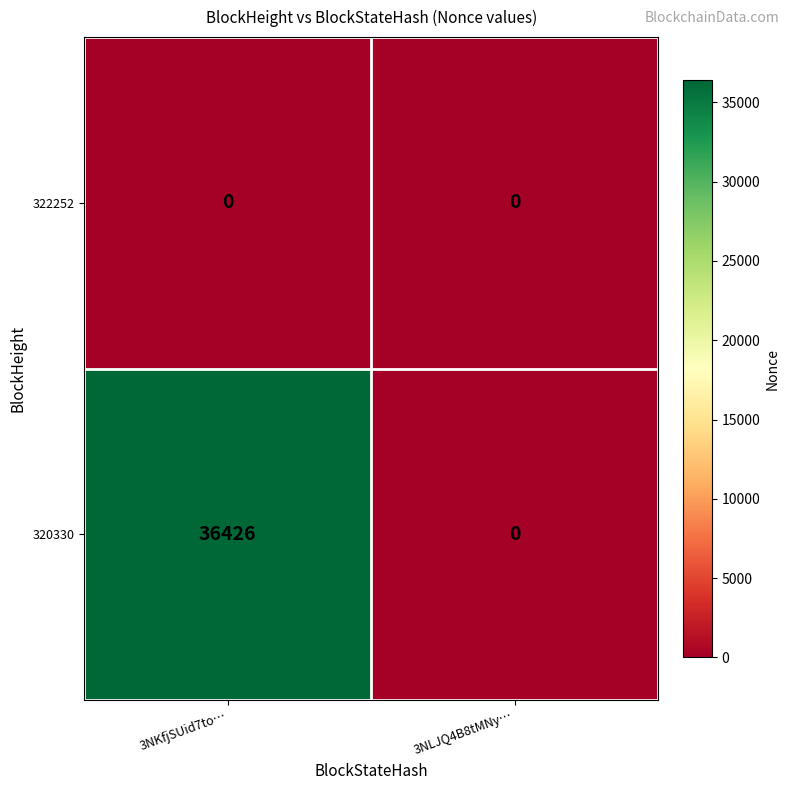

At 3NKfjSUid7to…, list the series in order from smallest to largest.

322252, 320330